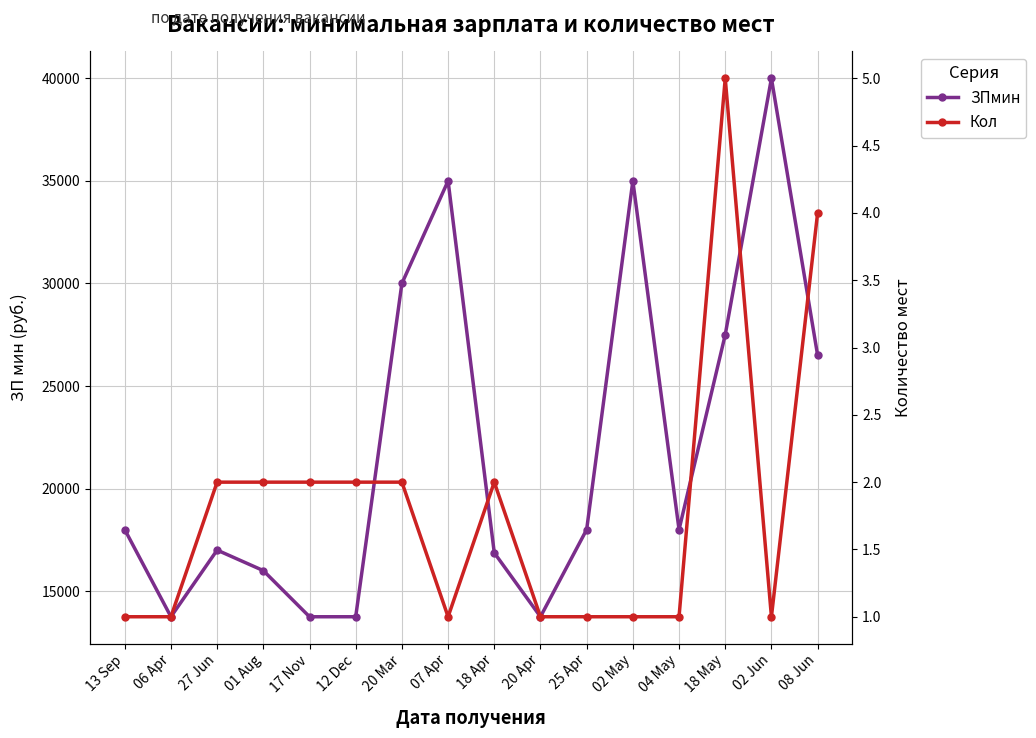

True or false: ЗПмин and Кол intersect in this chart.

False